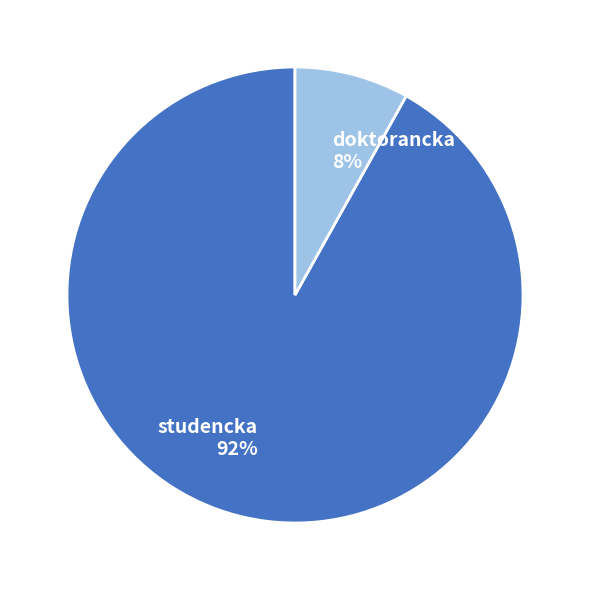

Do studencka and doktorancka together represent more than half of the pie?

Yes